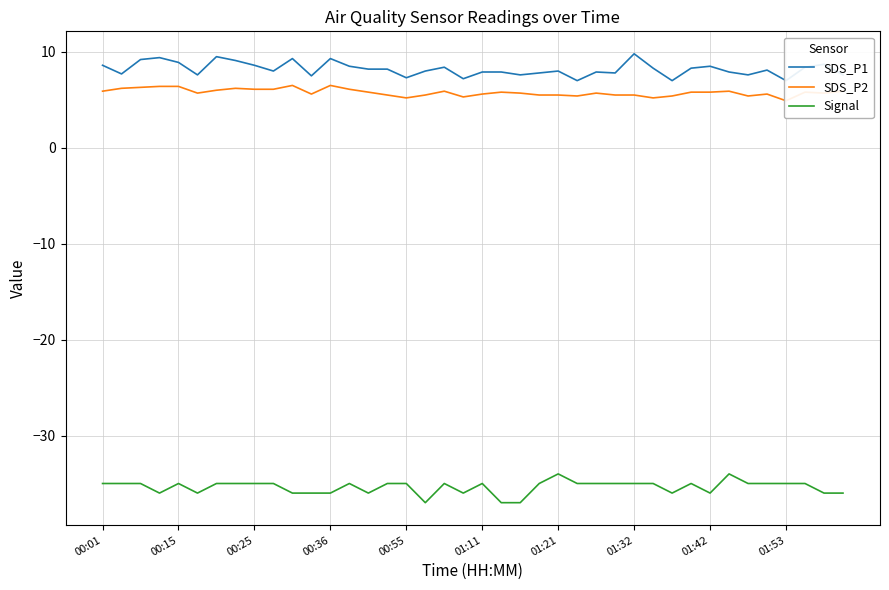

List the series in order of their peak value, lowest first.

Signal, SDS_P2, SDS_P1